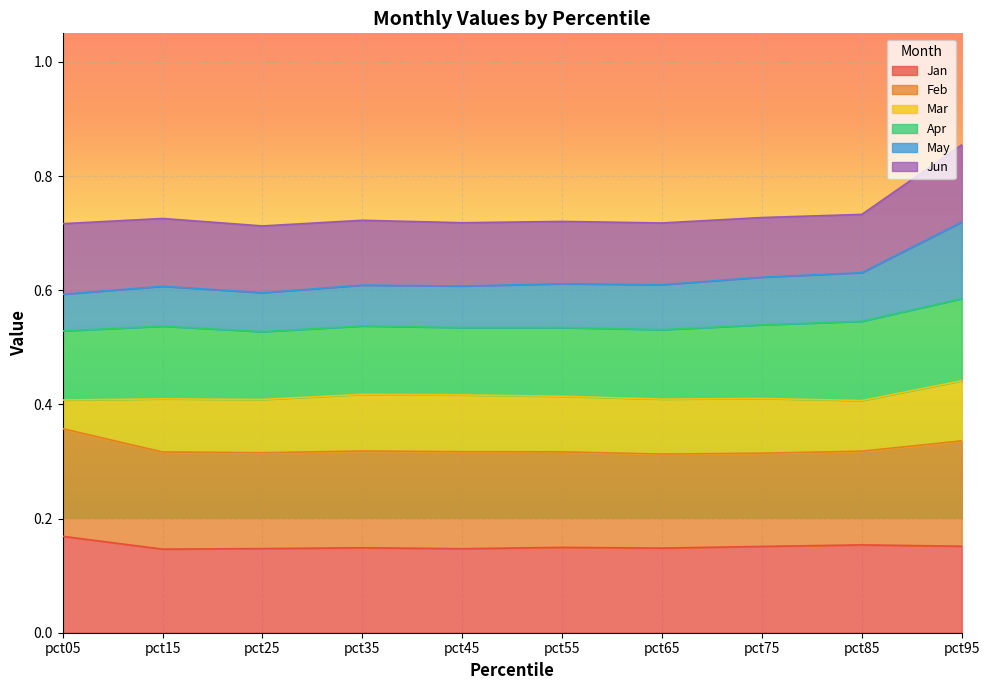

How many lines are shown in the chart?

6